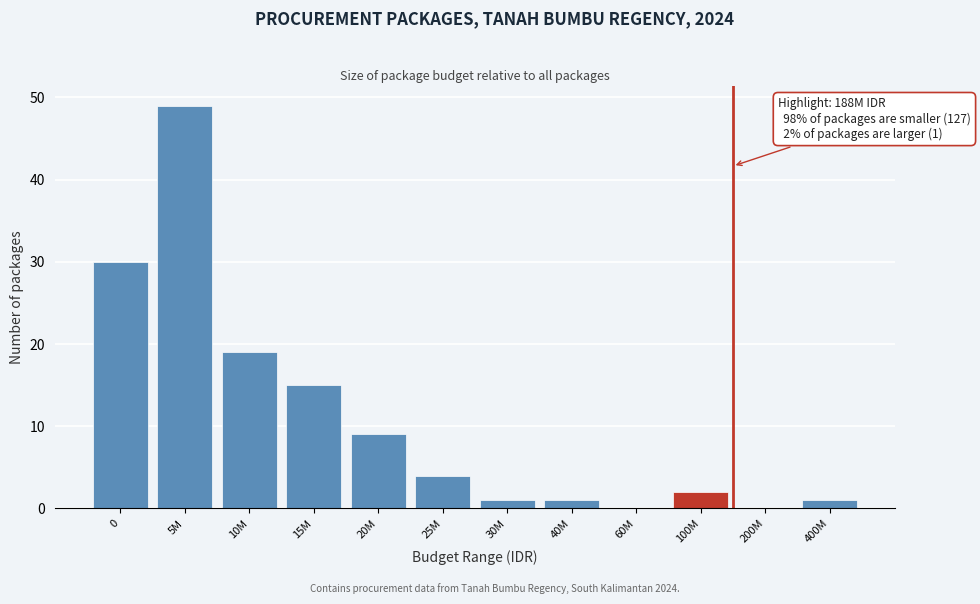

Reading left to right, transcribe all the data shown in this chart.

0=30	5M=49	10M=19	15M=15	20M=9	25M=4	30M=1	40M=1	60M=0	100M=2	200M=0	400M=1